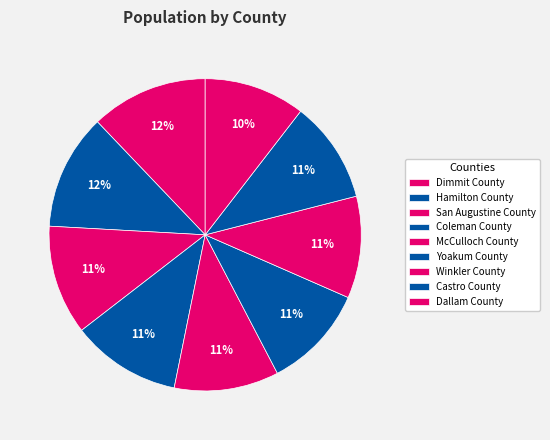

How many segments does this pie chart have?

9